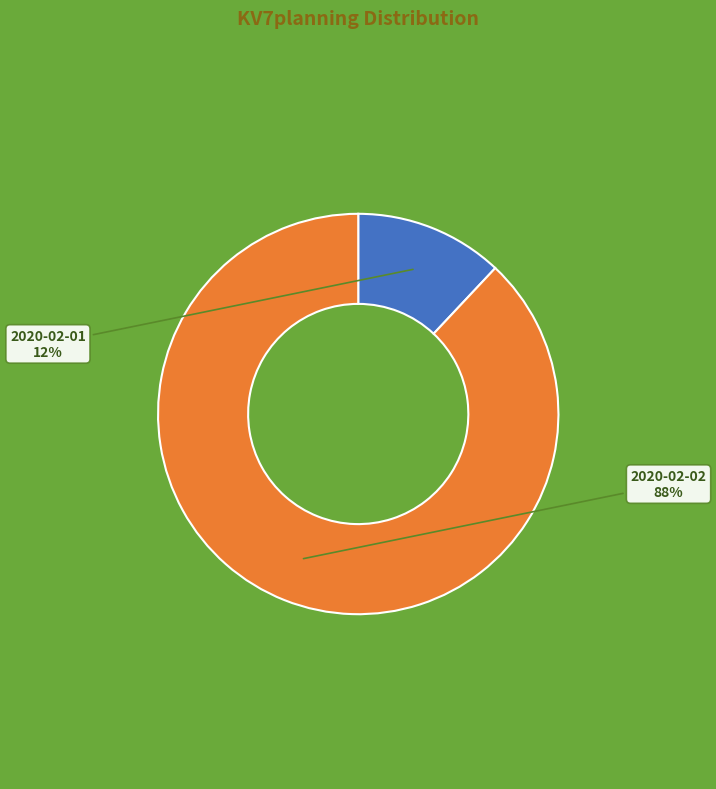

To the nearest percent, what is the difference between the largest and smallest slice percentages?

76%